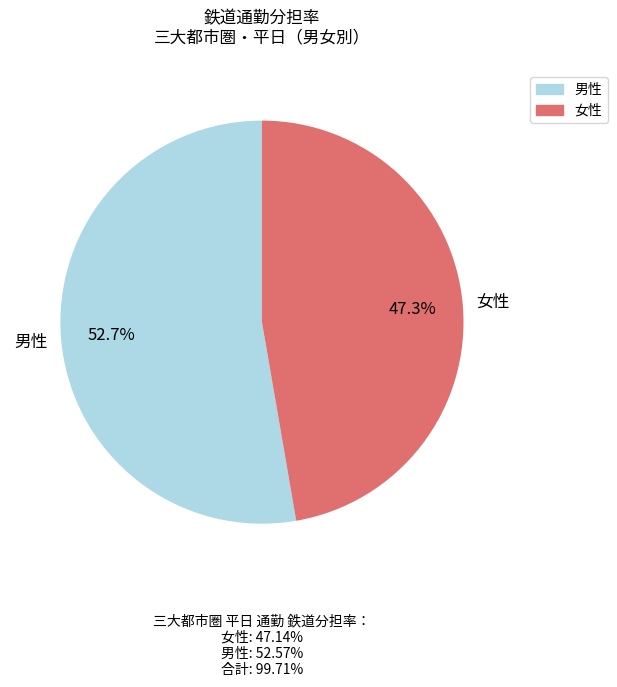

To the nearest percent, what is the average slice percentage?

50%